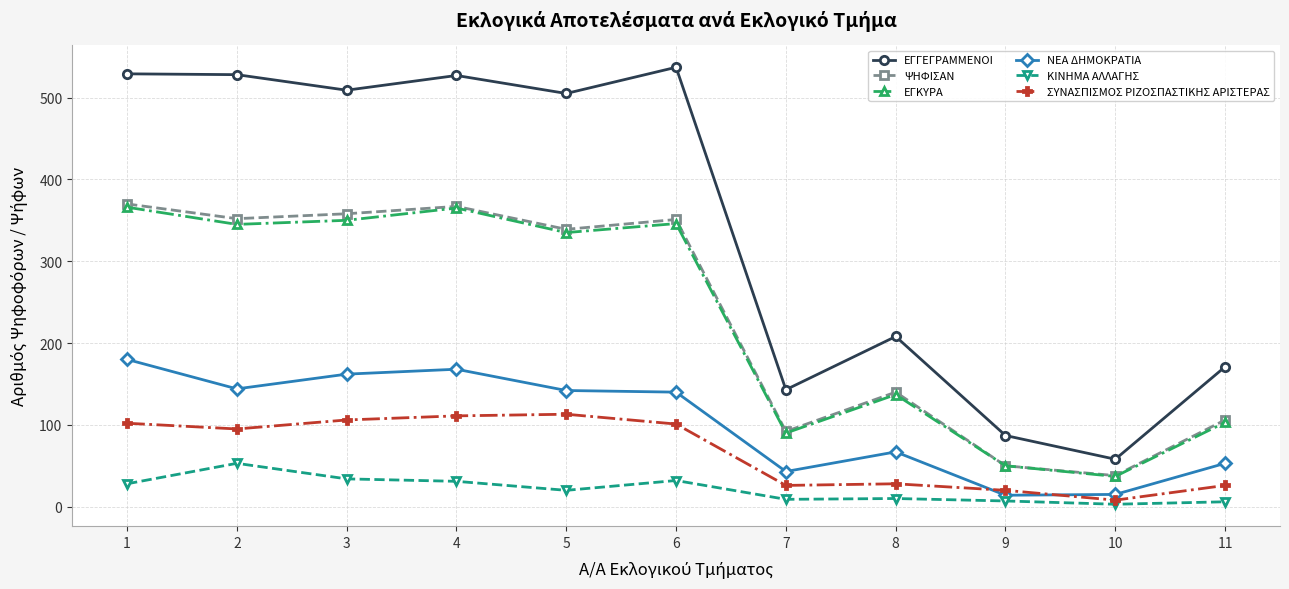

How many interior local peaks does the ΕΓΚΥΡΑ series have?

3